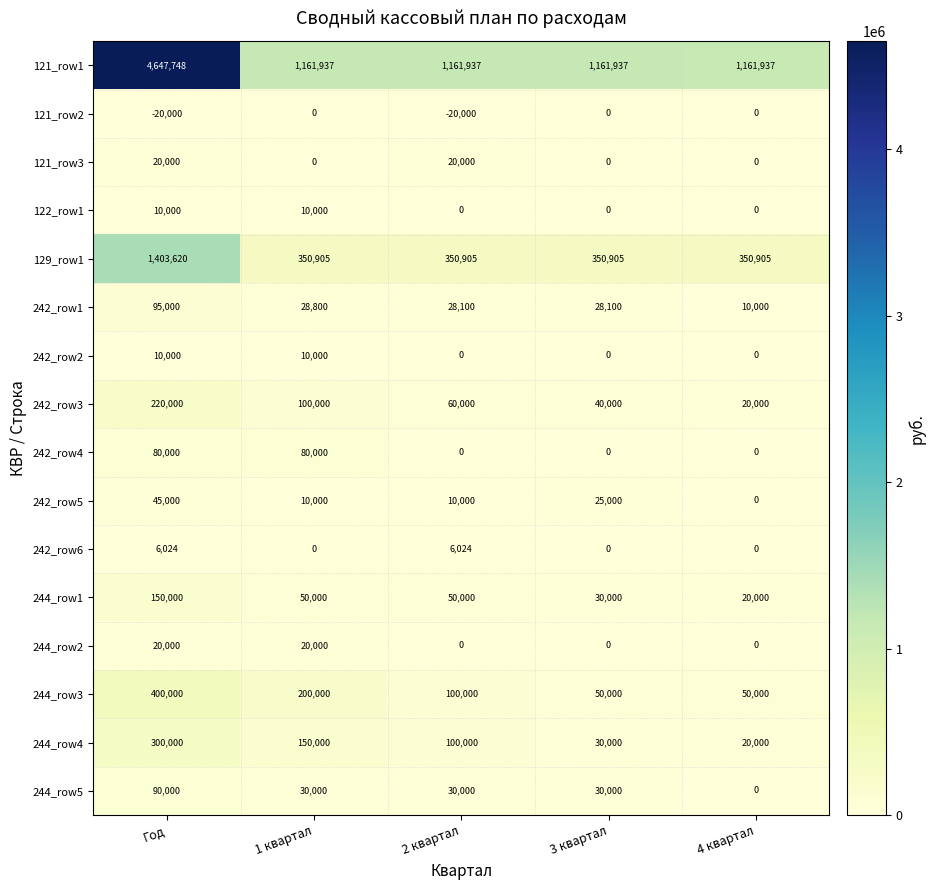

True or false: 129_row1 has a value of 1403620 at Год.

True